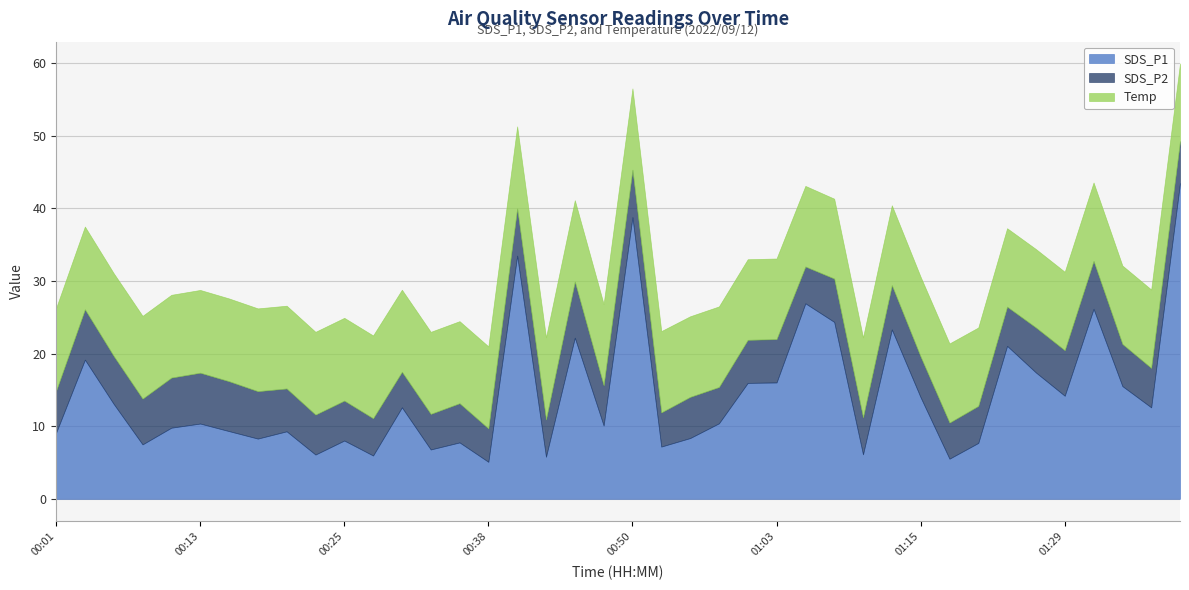

What is the sum of all Temp values?

446.1